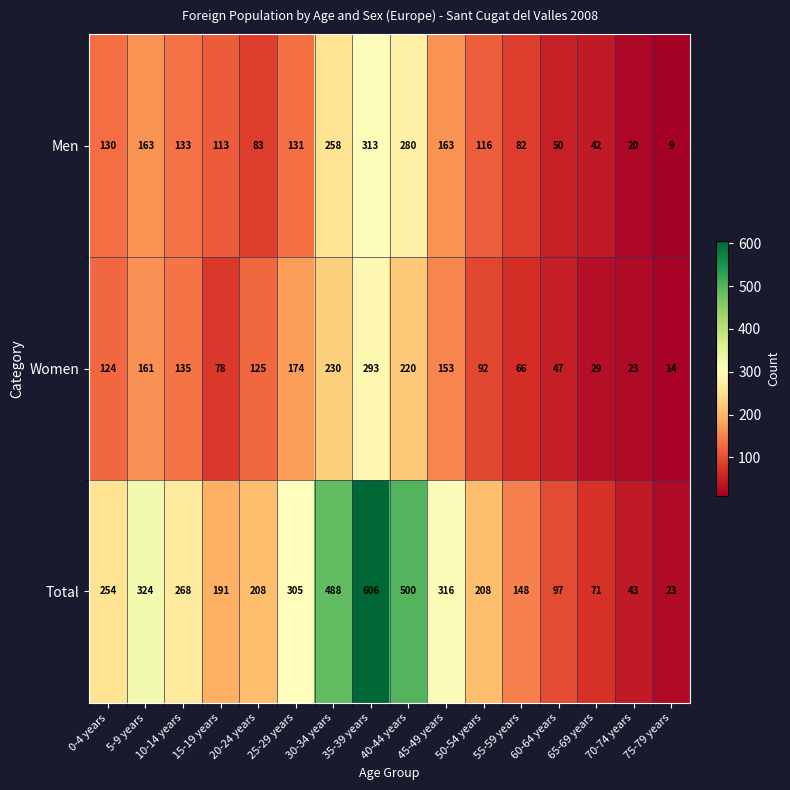

What is the sum of all Women values?

1964